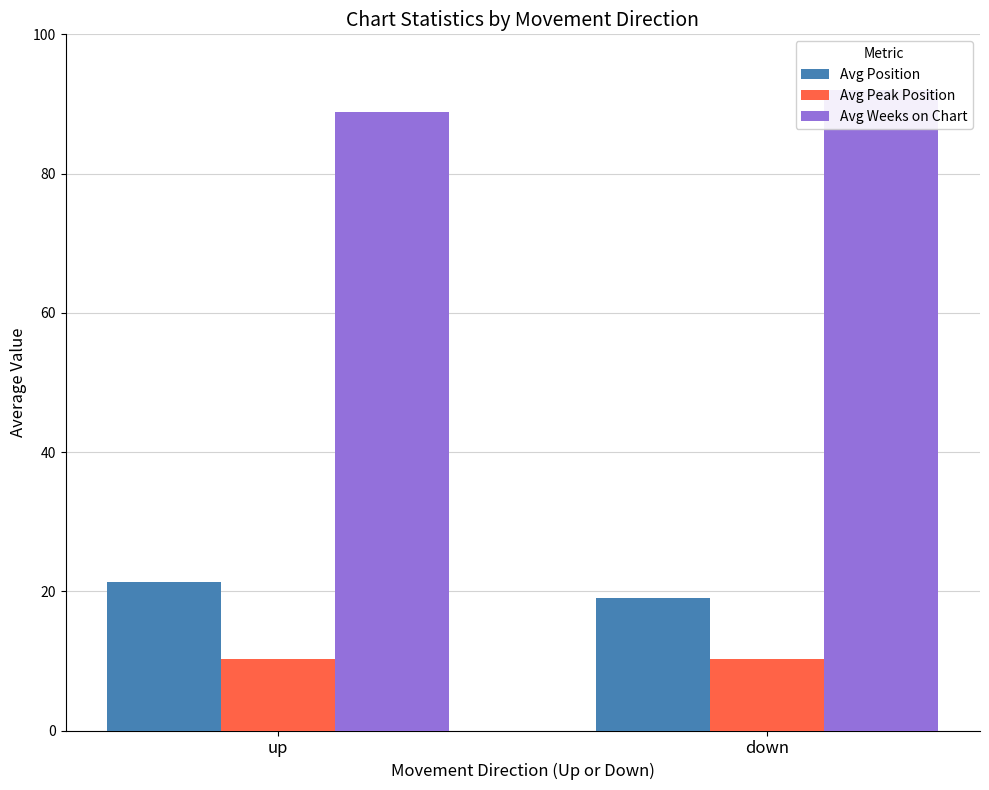

What is the total value across all series at up?

120.5